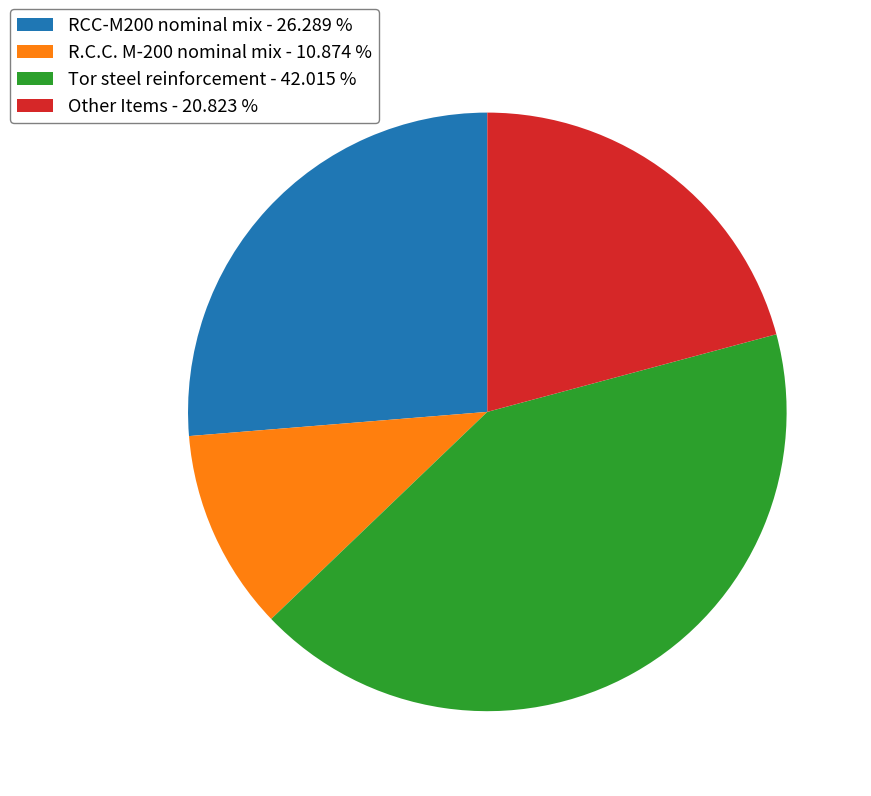

Does any single category account for the majority?

No